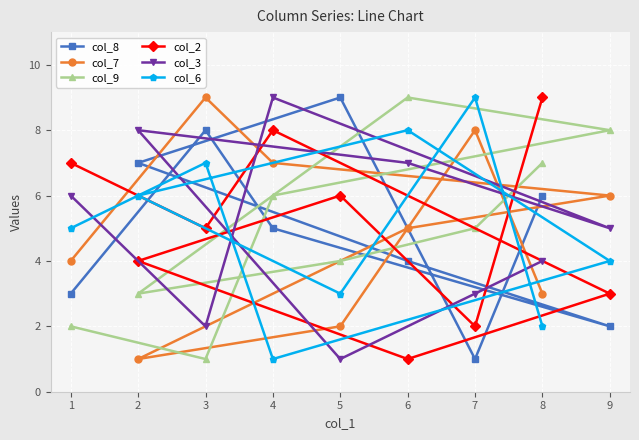

Which series has the widest spread of values?

col_8